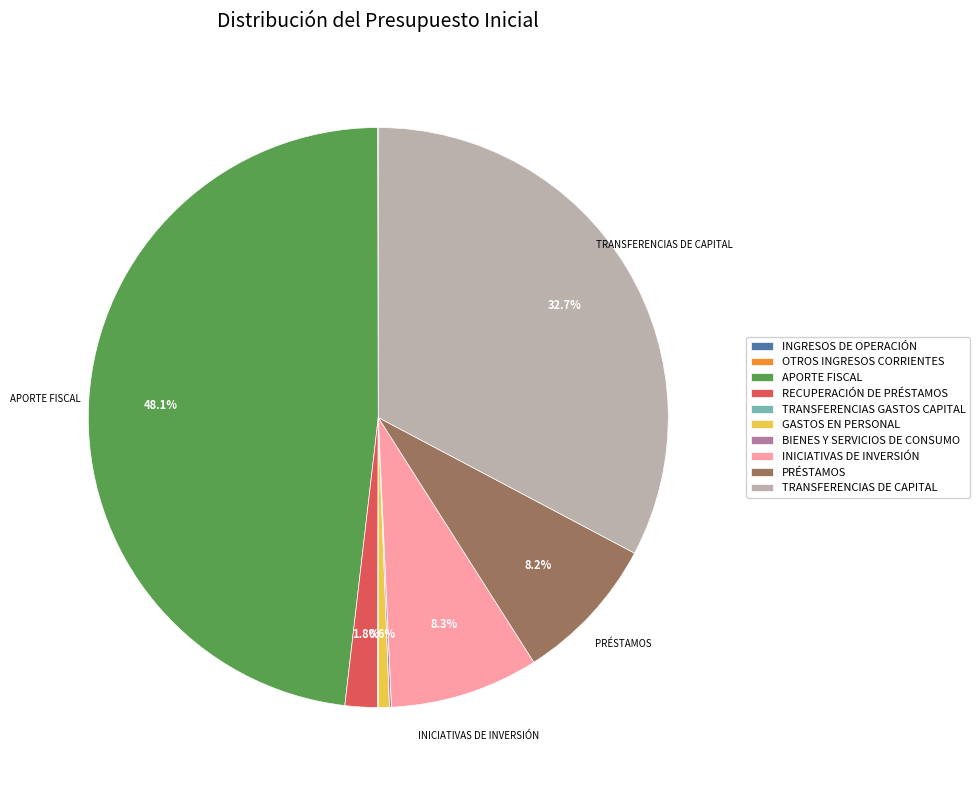

Is there any slice that represents more than half of the pie?

No